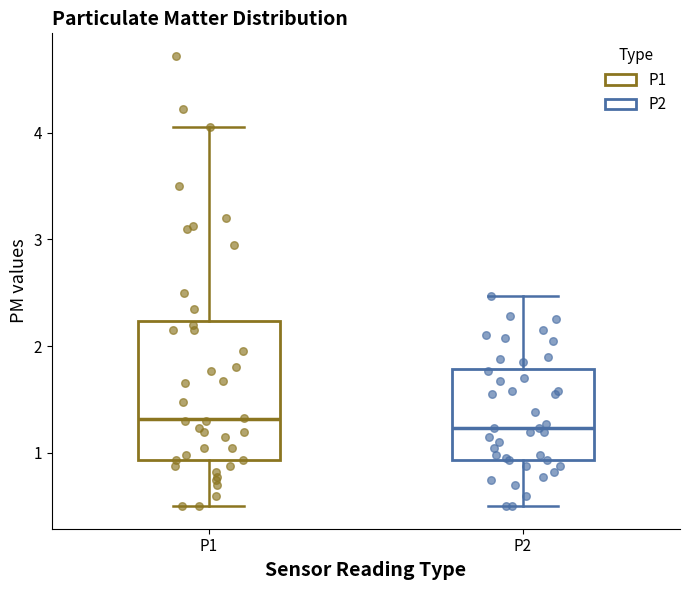

Where is the lower edge of the box for P2 on the y-axis? The values are not printed on the chart, so give them approximately, as read against the axis.

0.9